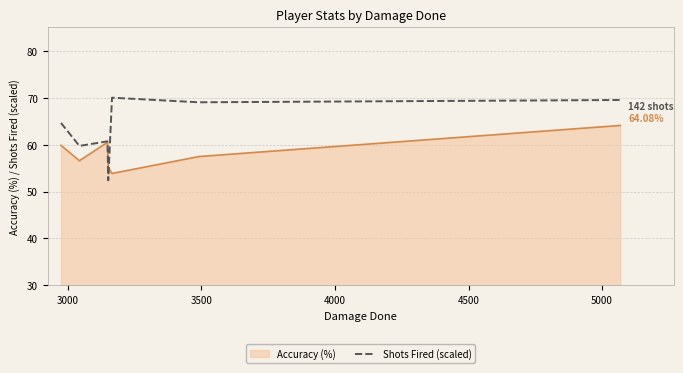

Rank the series by their maximum value, from lowest to highest.

Accuracy (%), Shots Fired (scaled)